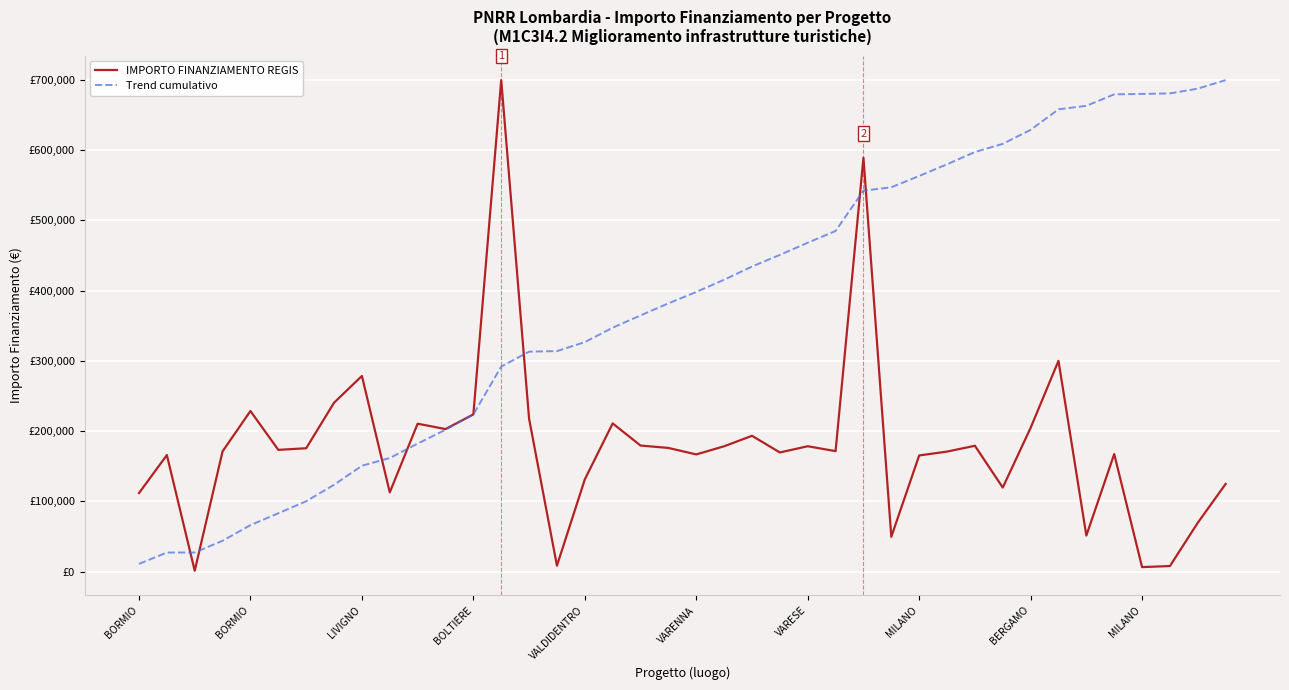

What are all the series names shown in the legend?

IMPORTO FINANZIAMENTO REGIS, Trend cumulativo